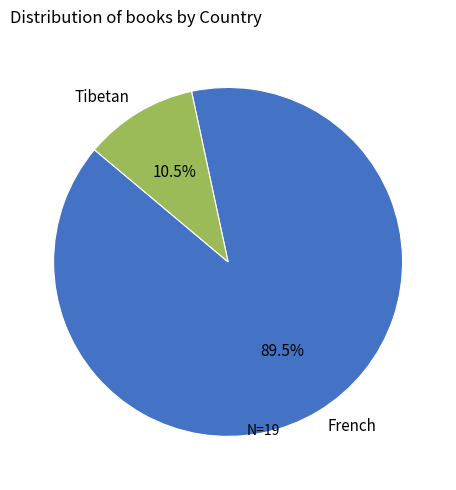

Do Tibetan and French together represent more than half of the pie?

Yes